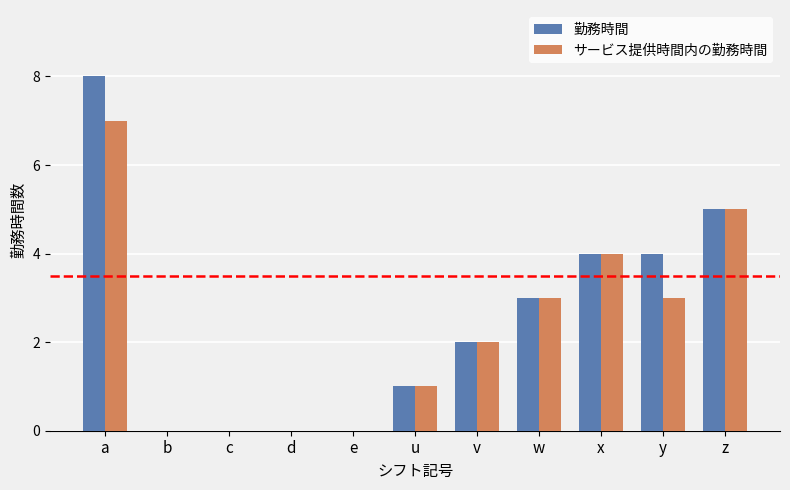

Is it true that サービス提供時間内の勤務時間 equals 1 at u?

True